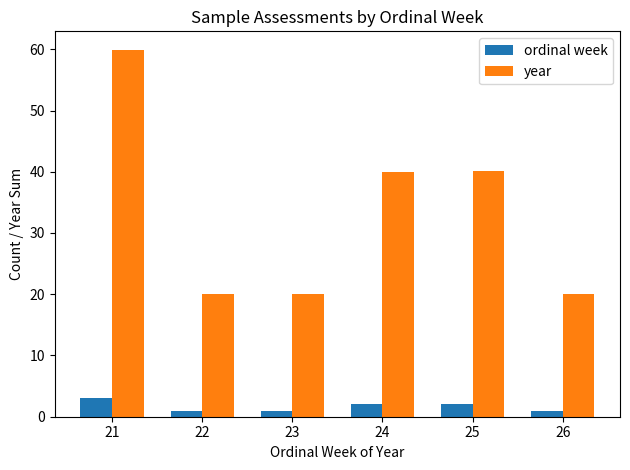

Is the value of ordinal week at 25 greater than the value of year at 25?

No